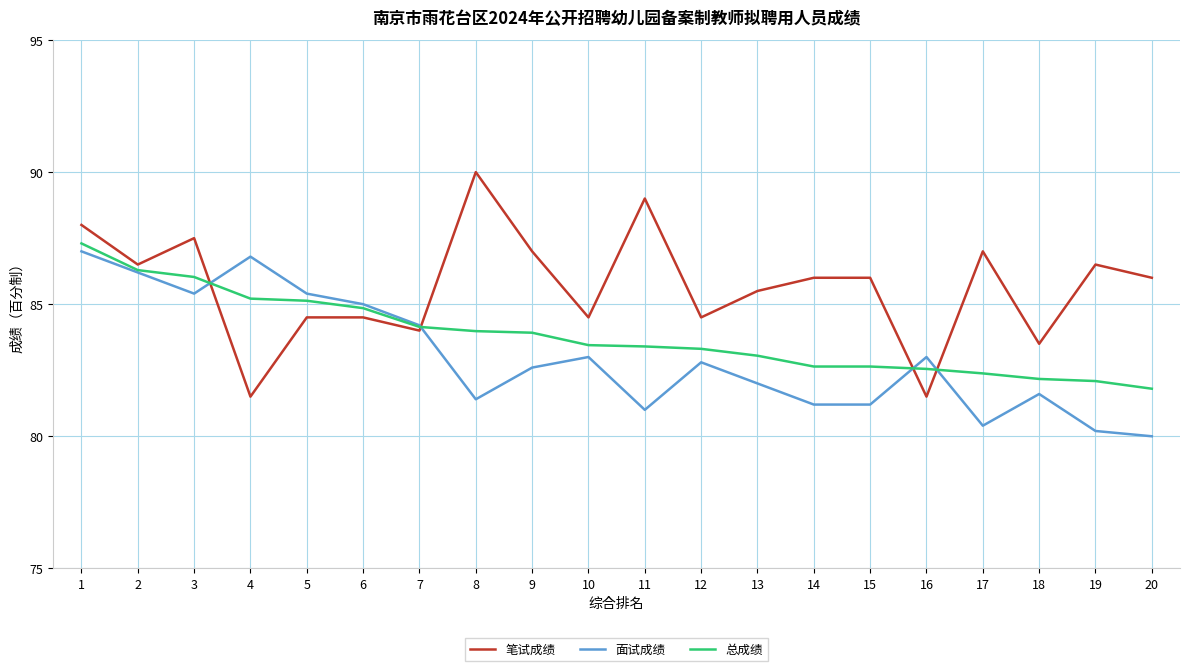

What is the approximate value of 笔试成绩 at 7?

84.0